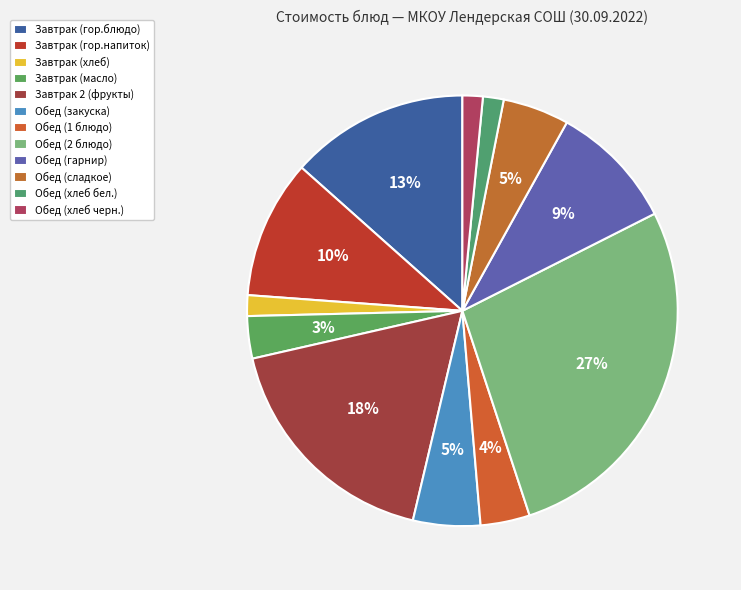

The Завтрак (гор.блюдо) slice represents 13% of the pie. True or false?

True